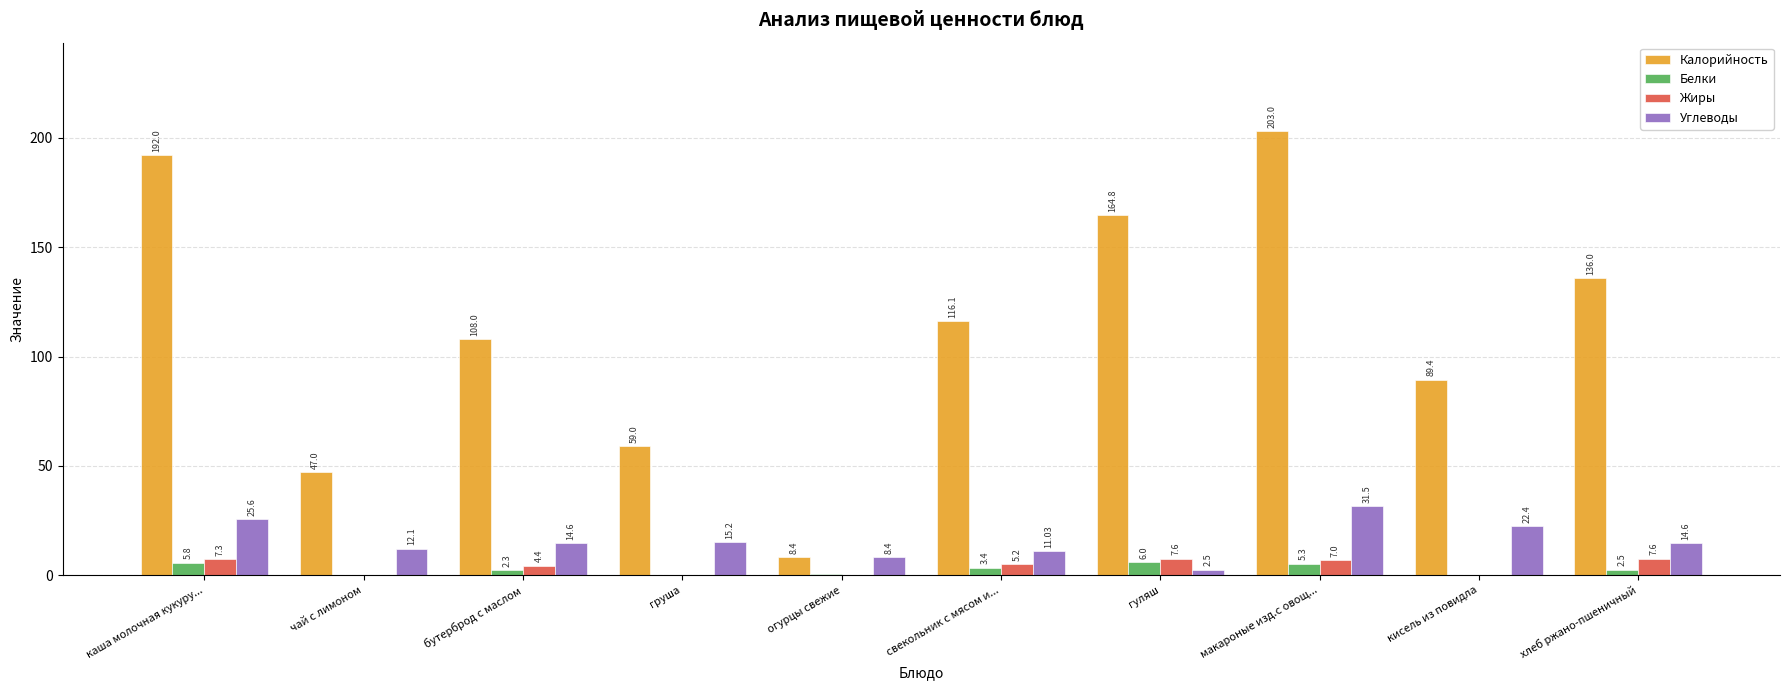

Which series has the largest total across all categories?

Калорийность